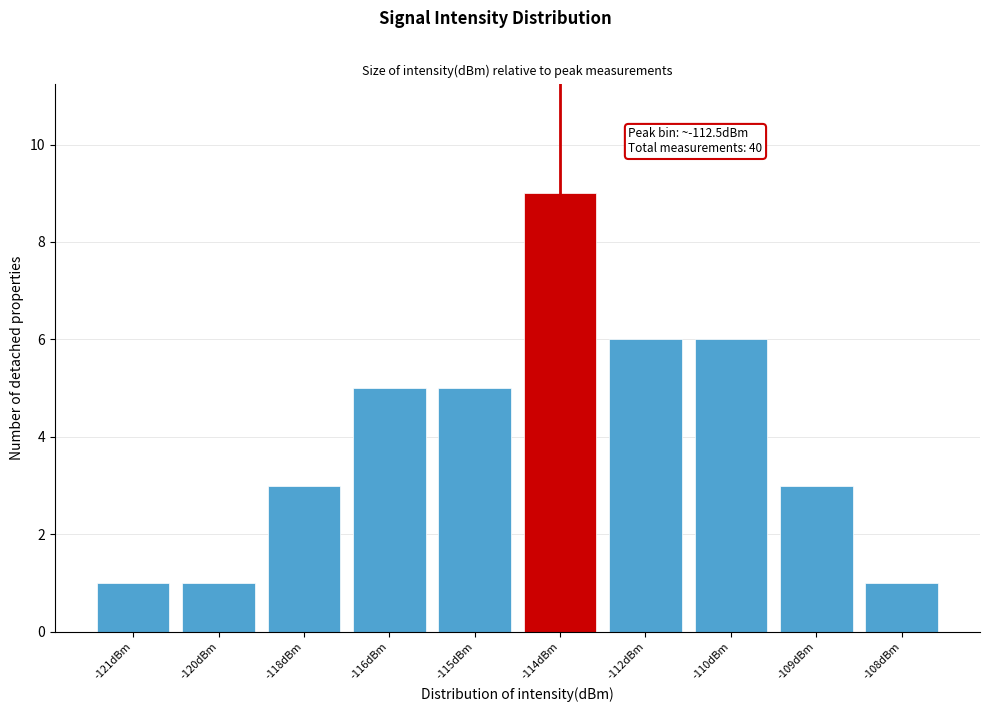

Reading left to right, transcribe all the data shown in this chart.

1	1	3	5	5	9	6	6	3	1